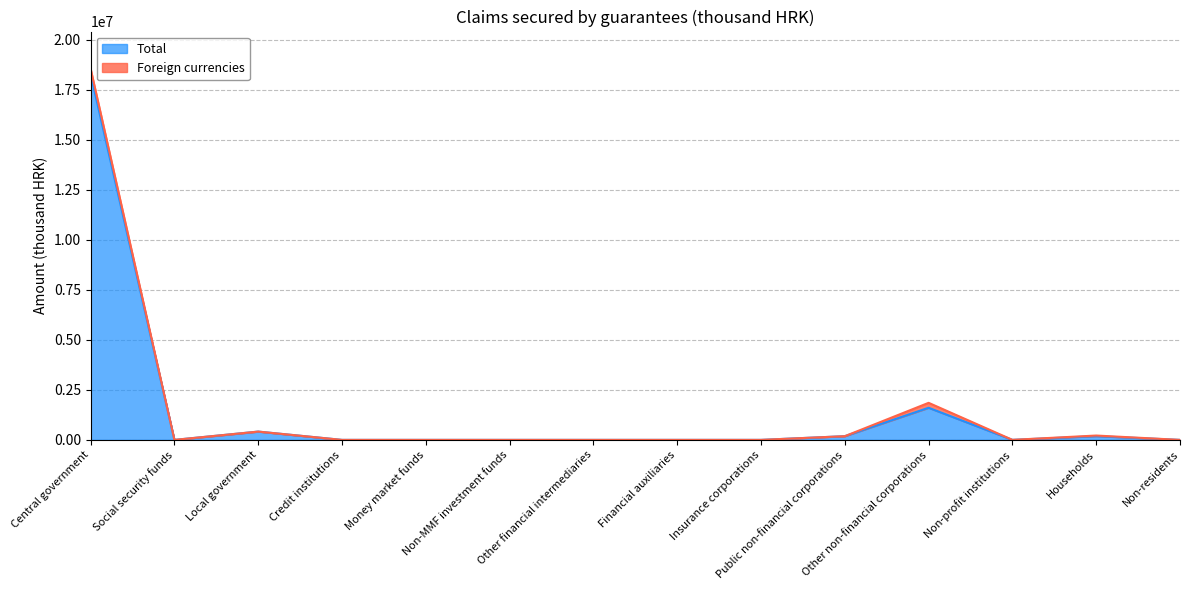

What position from the left is Other financial intermediaries?

7